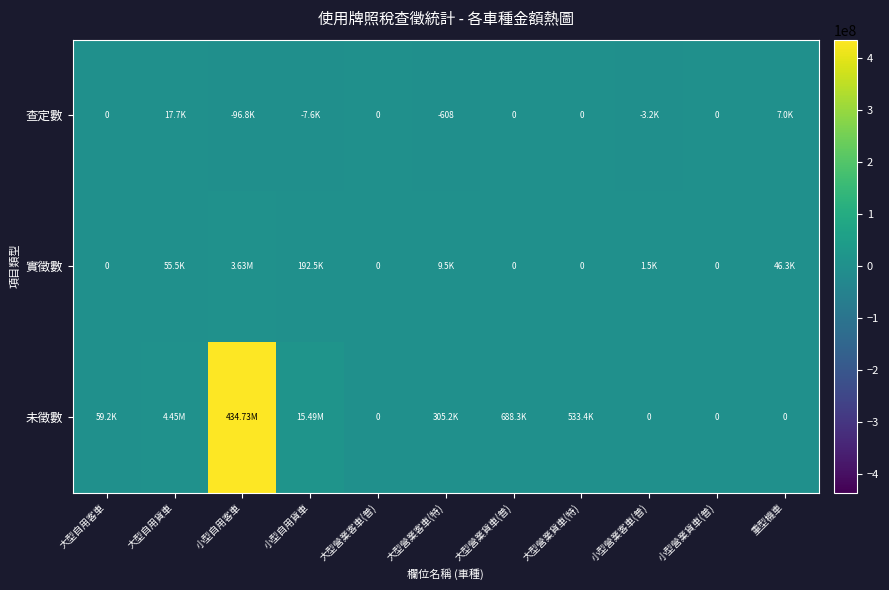

What is the greatest value displayed?

434726583